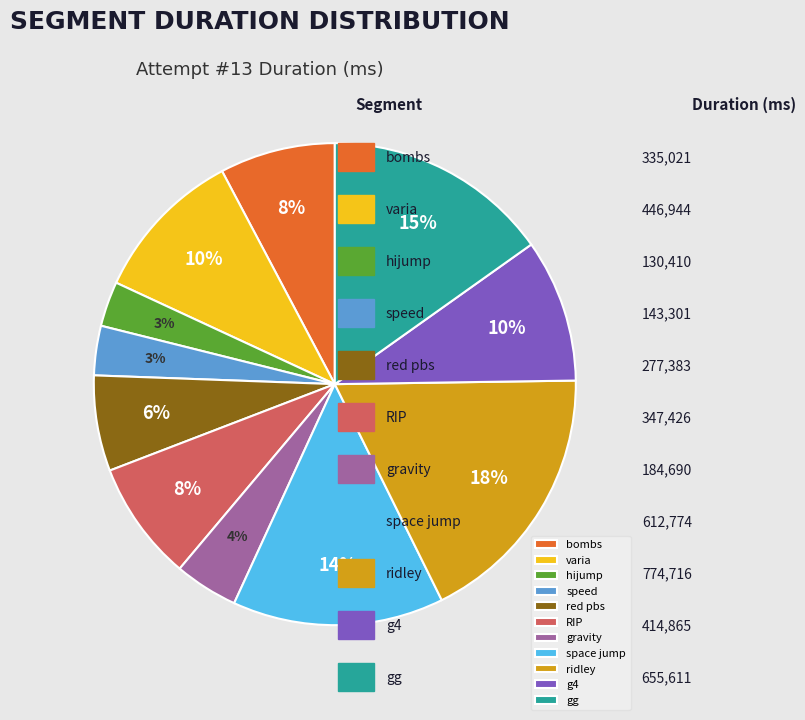

Which has a higher value, red pbs or RIP?

RIP